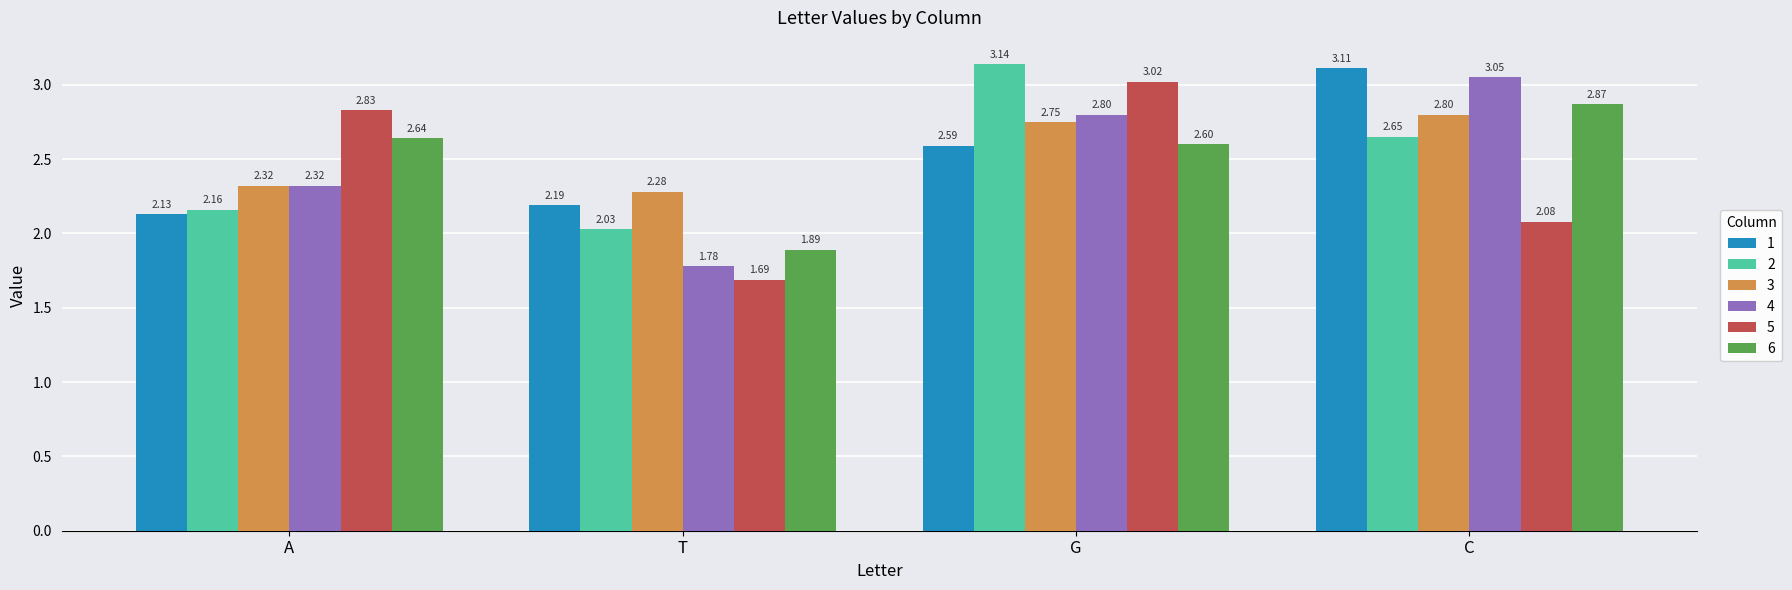

What are all the series names shown in the legend?

1, 2, 3, 4, 5, 6